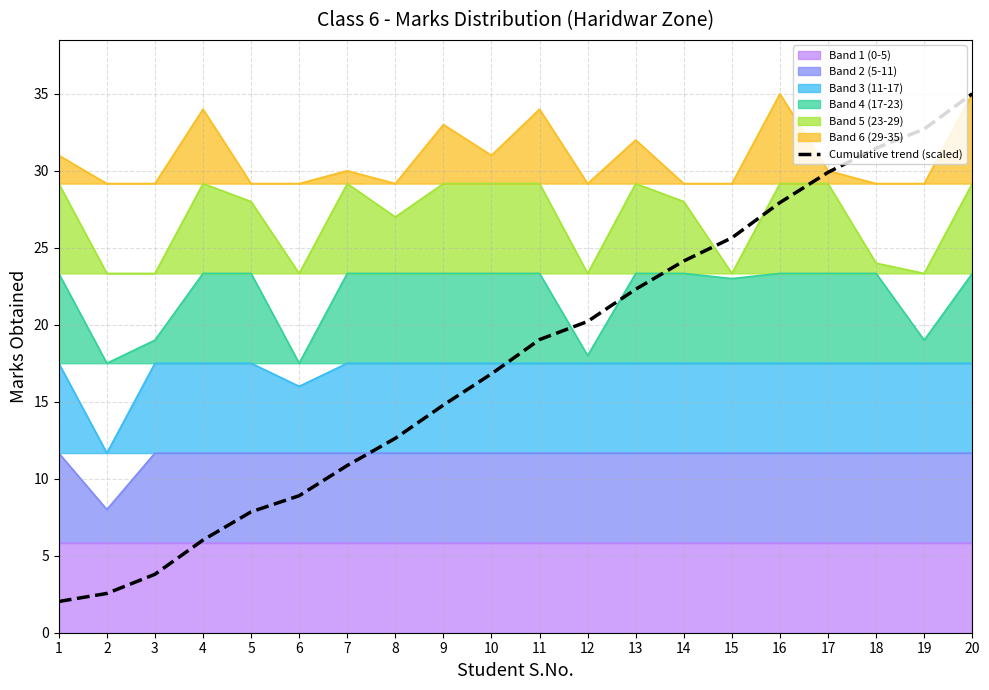

Reading left to right, what are all the values shown in this chart?

2.0	2.6	3.8	6.0	7.9	8.9	10.9	12.6	14.8	16.8	19.0	20.2	22.3	24.1	25.6	27.9	29.9	31.5	32.7	35.0